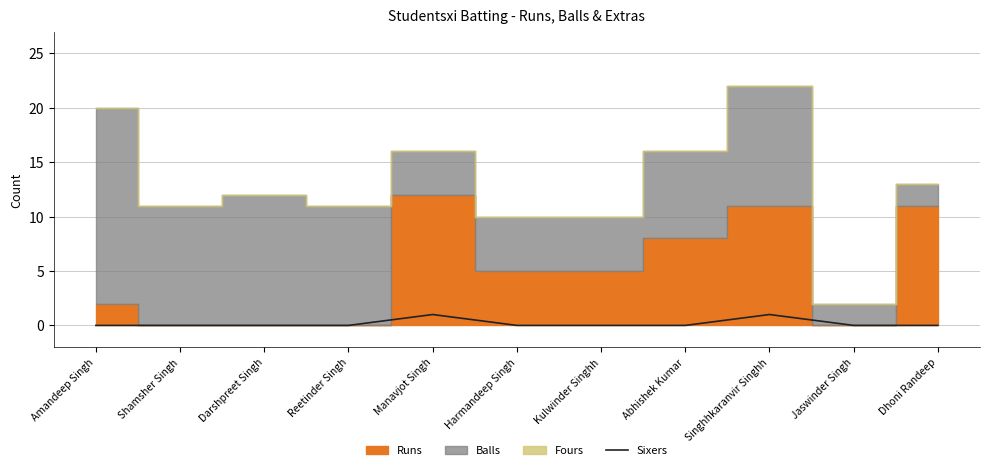

The chart shows a value of 0 at Reetinder Singh. True or false?

True